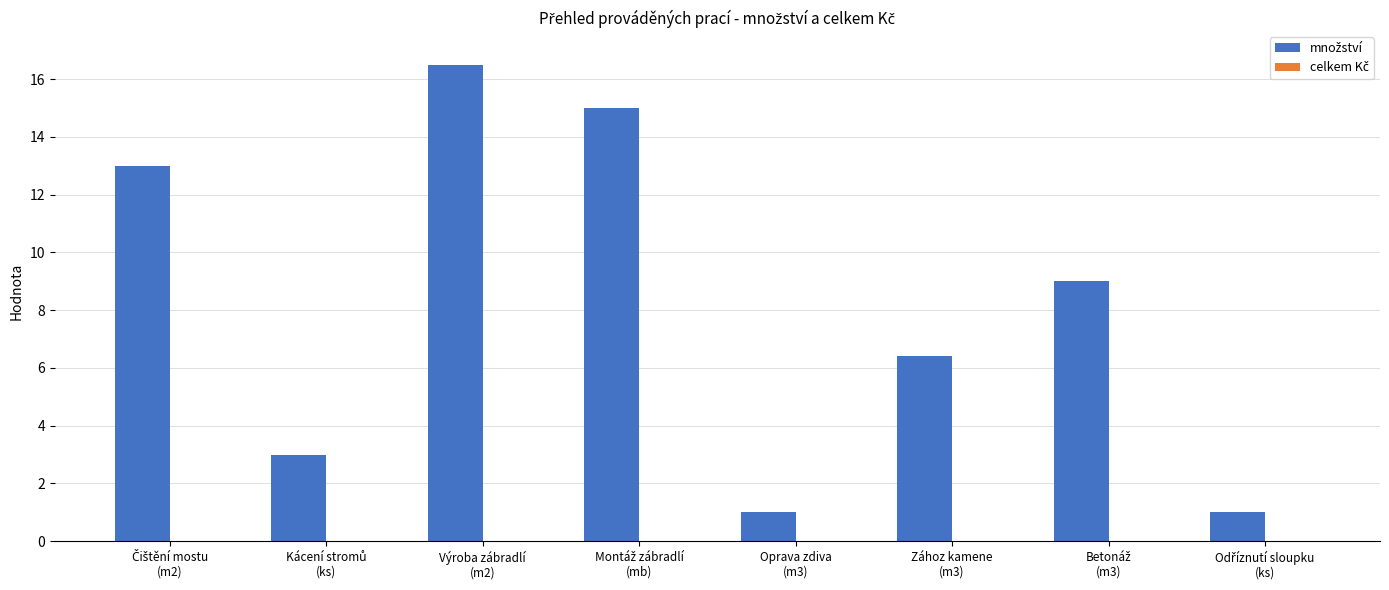

What is the difference between the second highest and second lowest values?

14.0